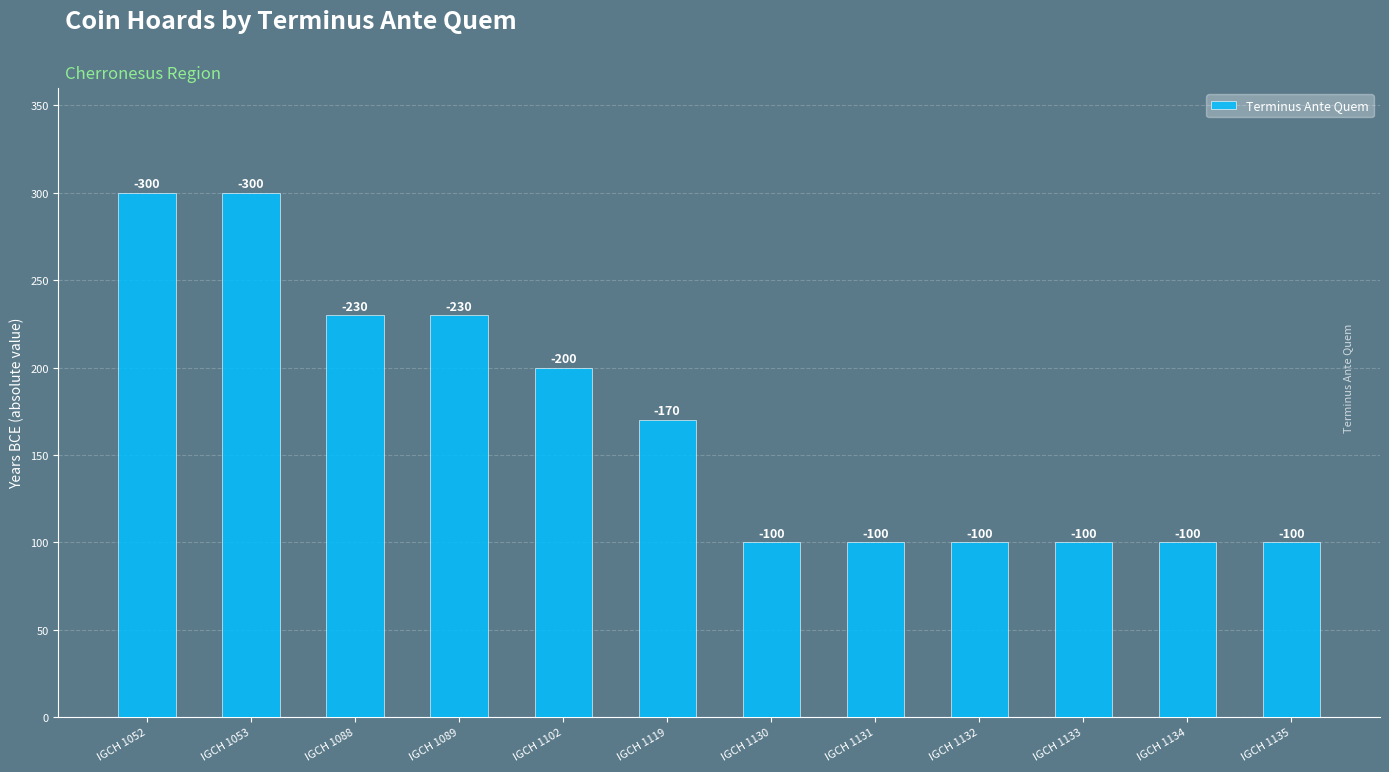

Reading left to right, extract all data points from this chart.

IGCH 1052=300	IGCH 1053=300	IGCH 1088=230	IGCH 1089=230	IGCH 1102=200	IGCH 1119=170	IGCH 1130=100	IGCH 1131=100	IGCH 1132=100	IGCH 1133=100	IGCH 1134=100	IGCH 1135=100